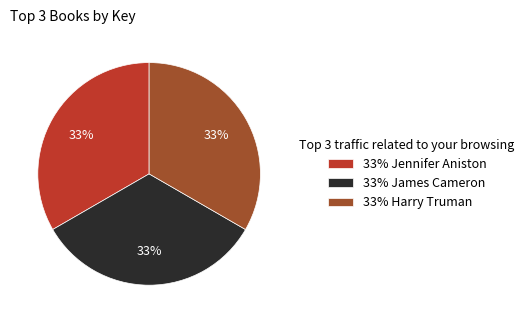

To the nearest percent, what is the combined percentage of 33% Jennifer Aniston and 33% Harry Truman?

67%